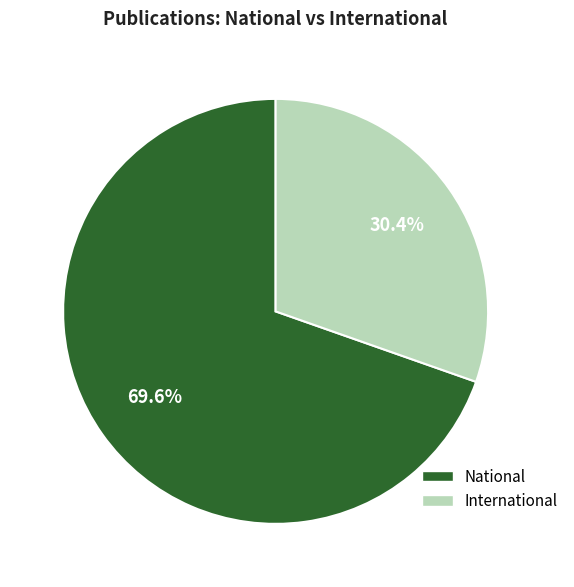

To the nearest percent, what is the average slice percentage?

50%